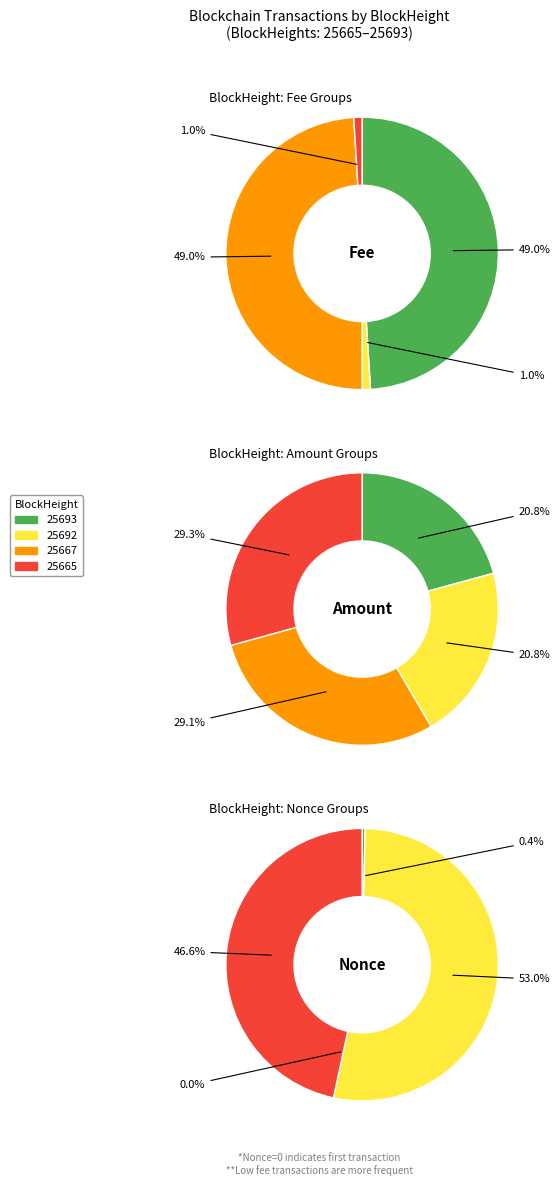

Count the number of slices in the pie.

4